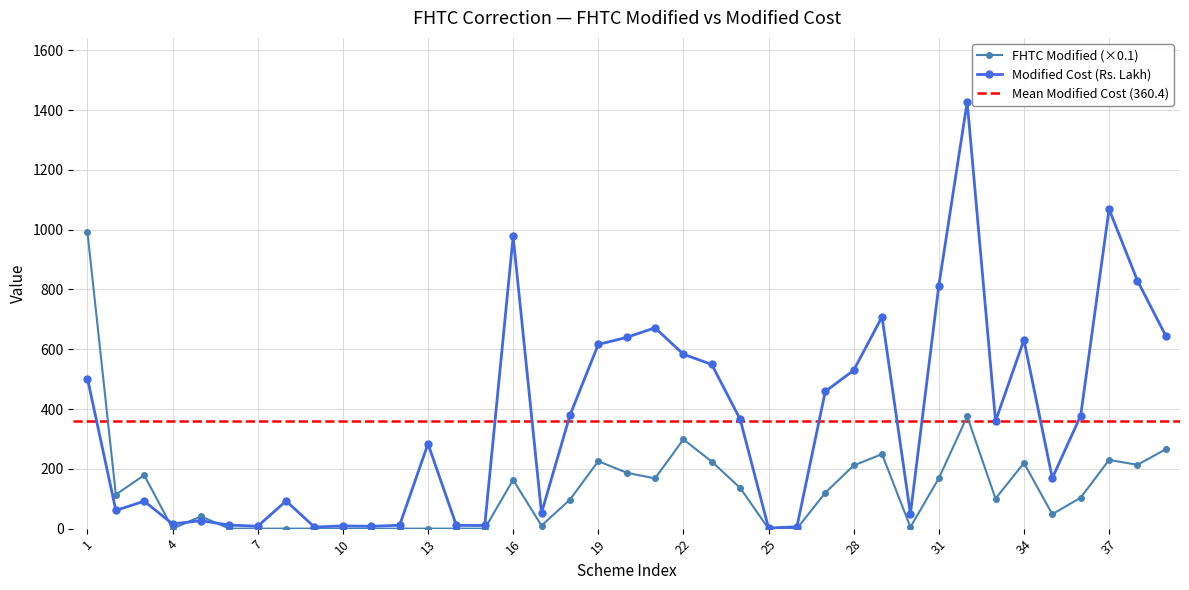

In FHTC Modified, how many points are higher than both neighbors (excluding endpoints)?

9